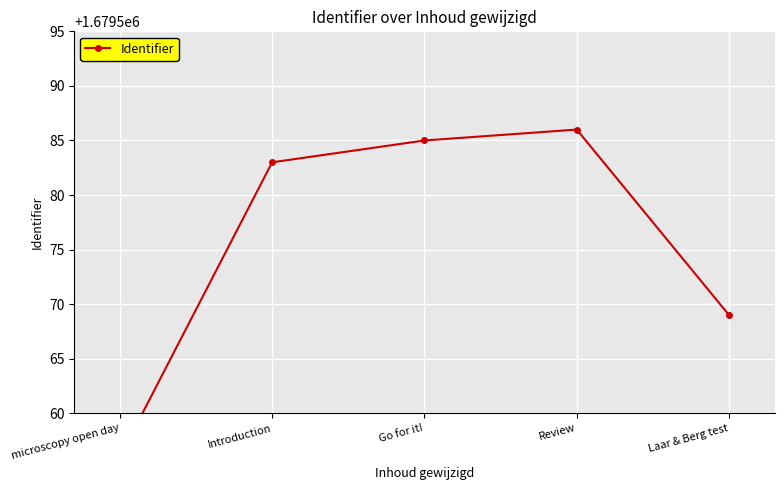

Reading left to right, what are all the values shown in this chart?

microscopy open day=1679556	Introduction=1679583	Go for it!=1679585	Review=1679586	Laar & Berg test=1679569